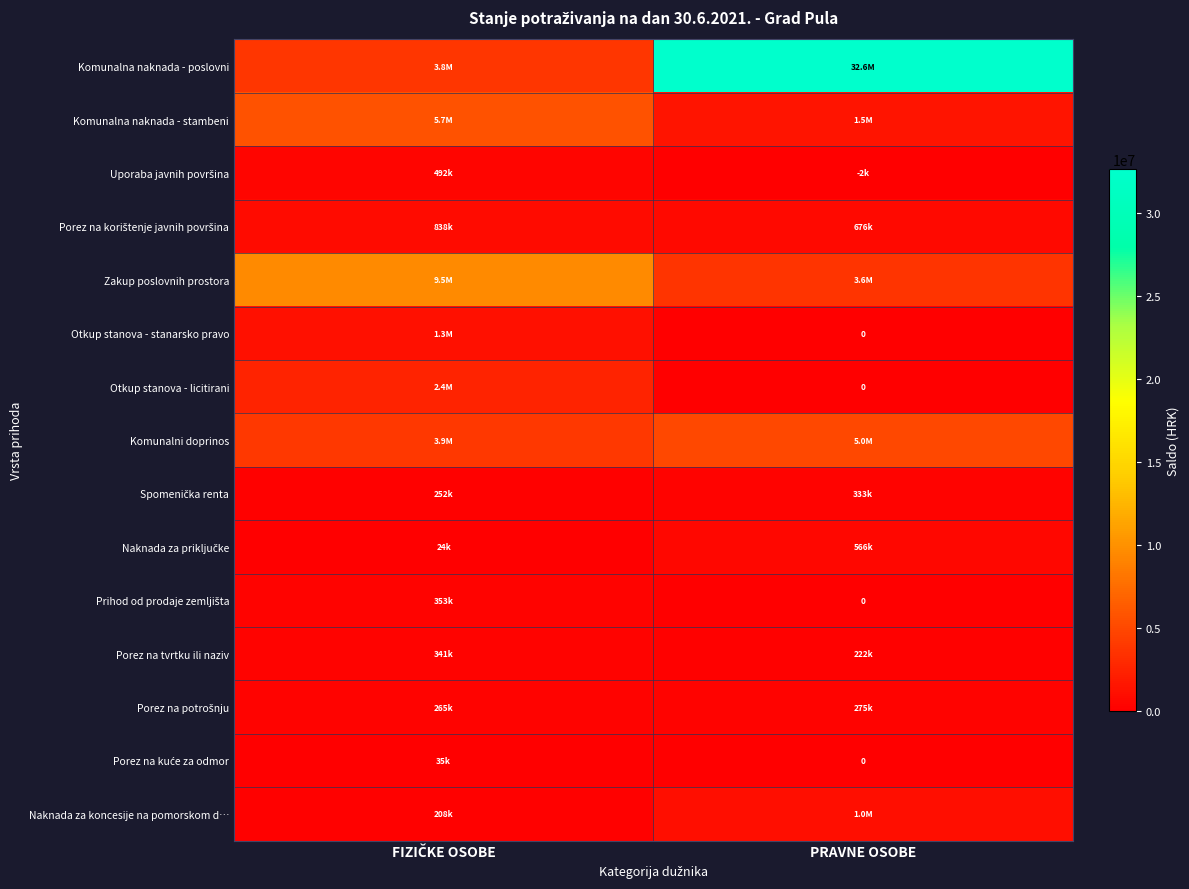

What is the average value of the Naknada za priključke series?

294903.6